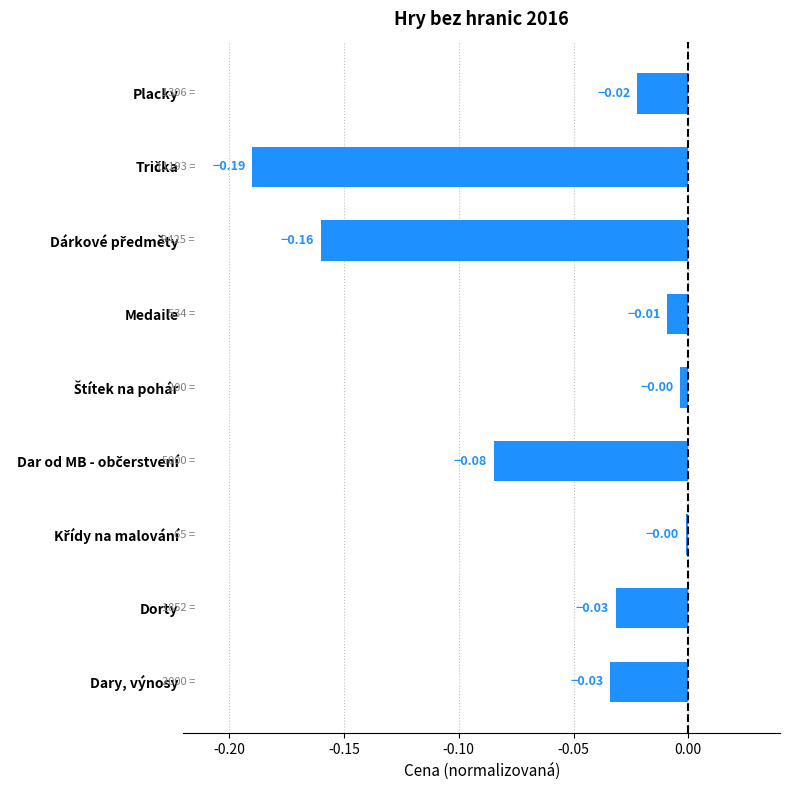

What is the sum of all values?

-0.5